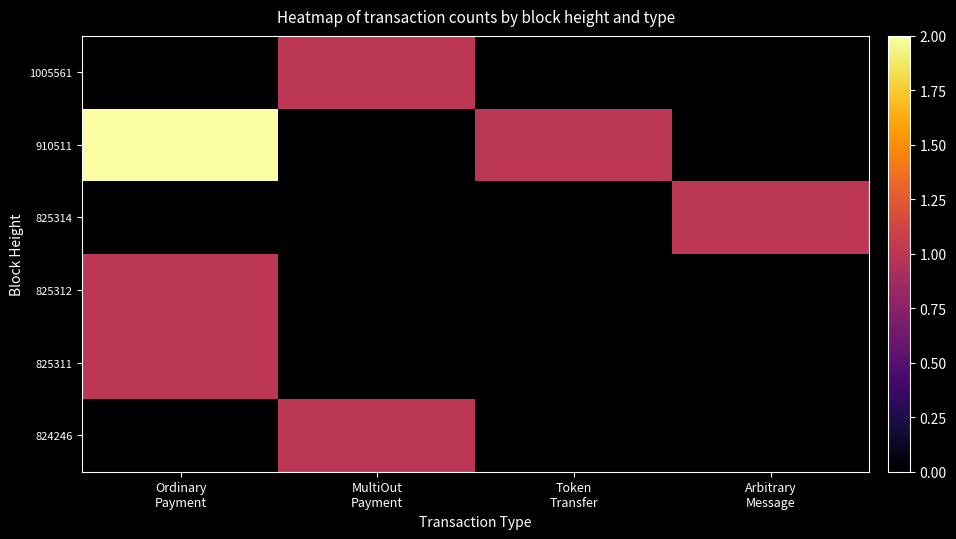

Between Ordinary
Payment and Arbitrary
Message, which is larger?

Ordinary
Payment